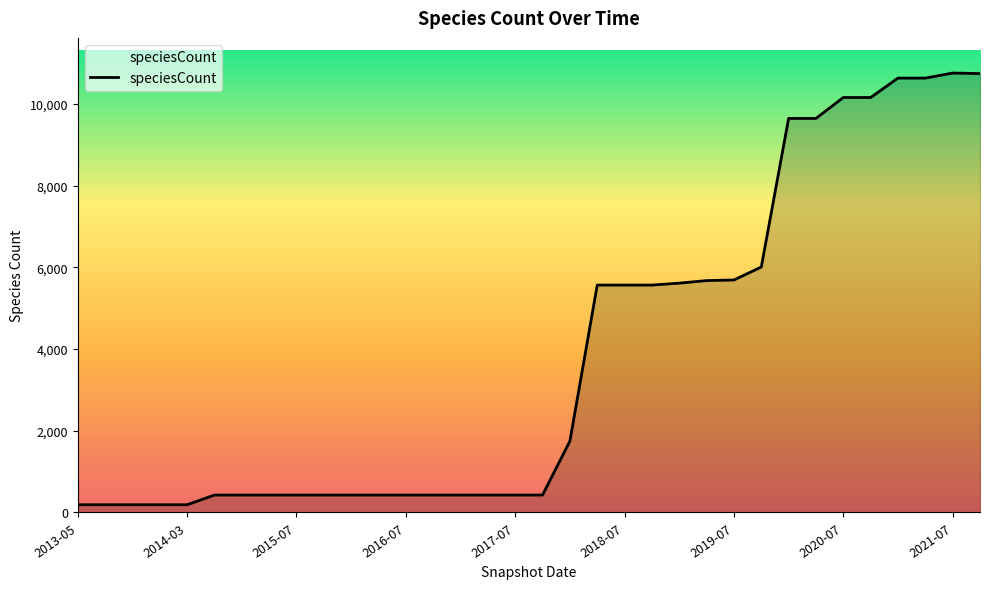

What is the difference between the maximum and minimum values?

10569